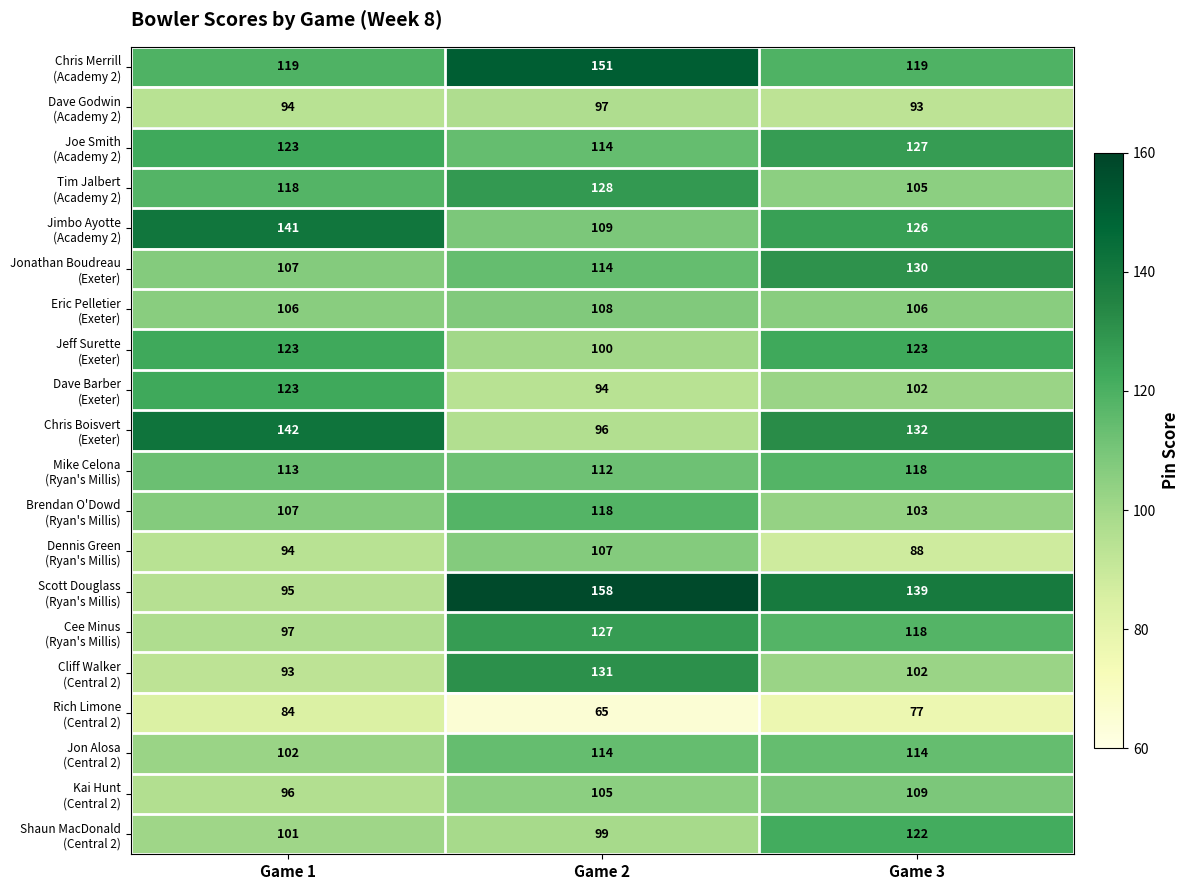

At how many categories does at least one series exceed 92?

3